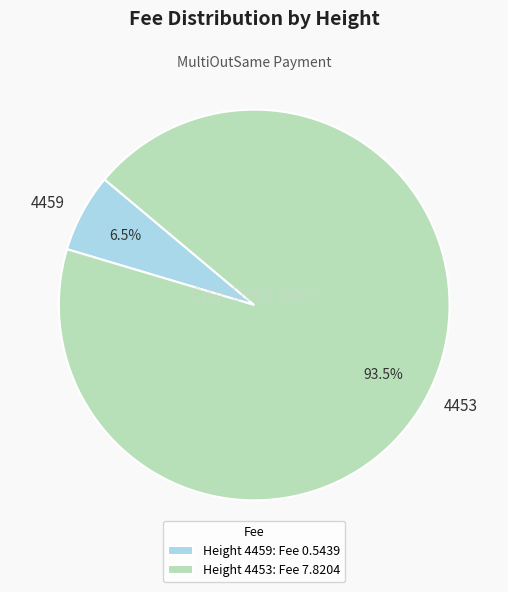

Which category accounts for the majority?

4453